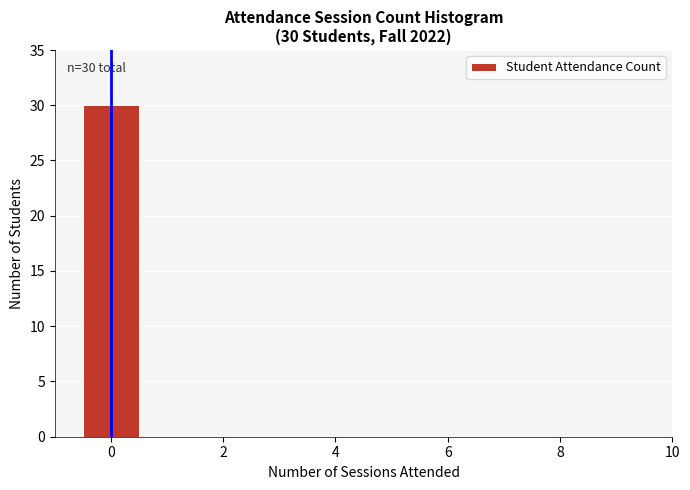

Which range on the x-axis has the tallest bar?

-0.5 to 0.5